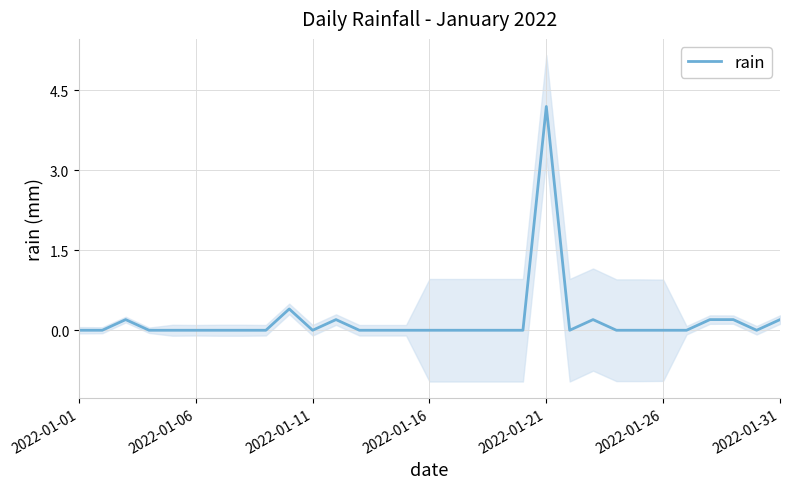

What is the sum of all values?

5.8